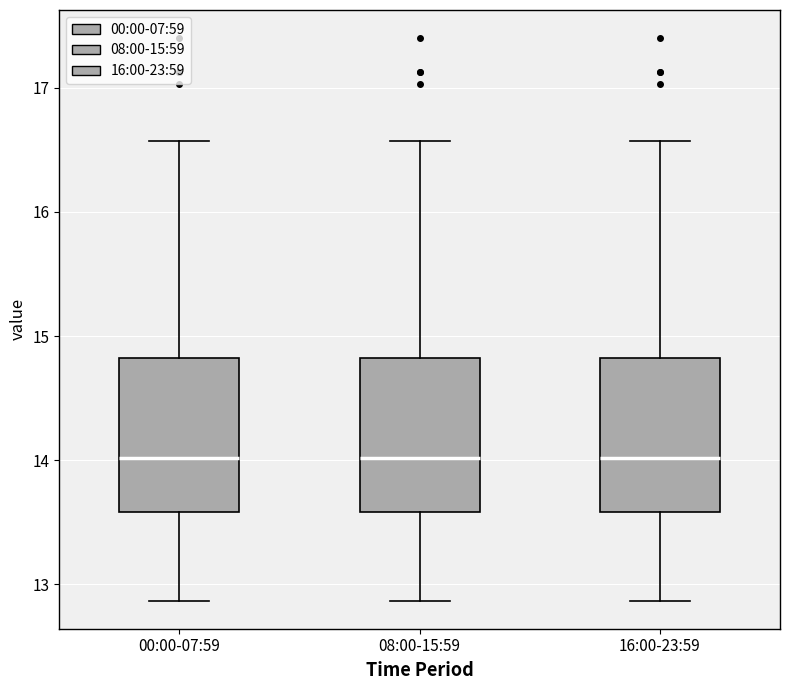

Where does the median line of the box for 16:00-23:59 sit on the y-axis? The values are not printed on the chart, so give them approximately, as read against the axis.

14.0